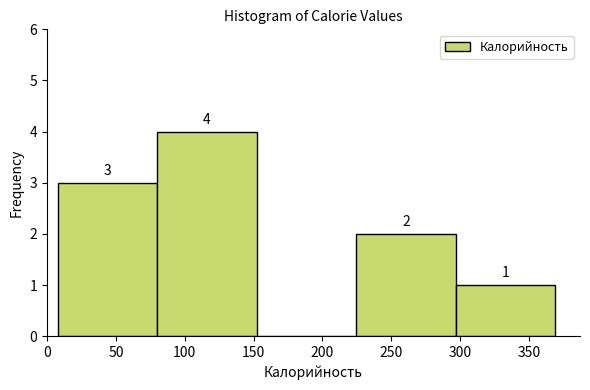

Over which range of the x-axis is the bar tallest?

80 to 150